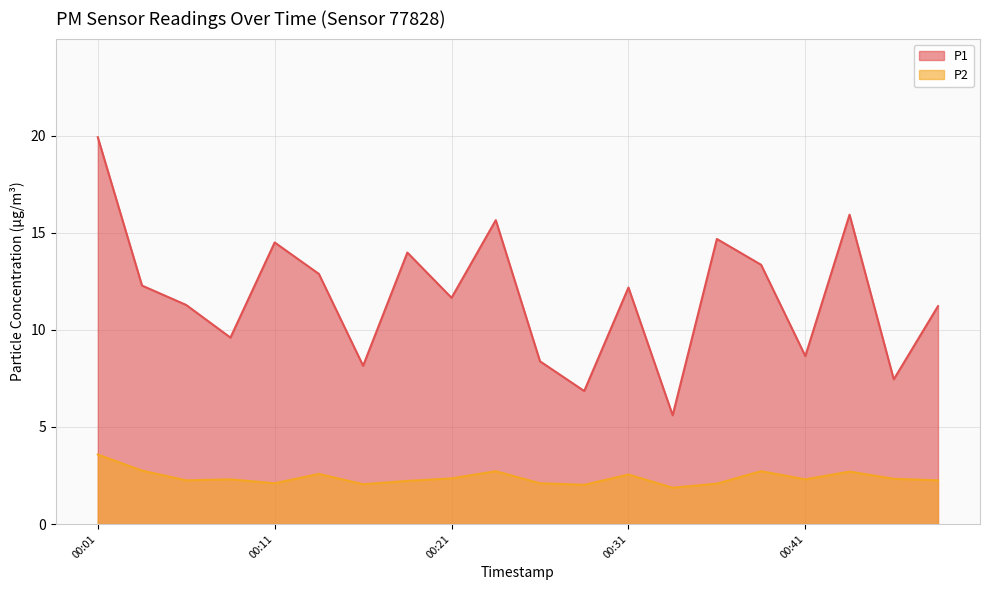

At which label does P2 first exceed 2?

00:01